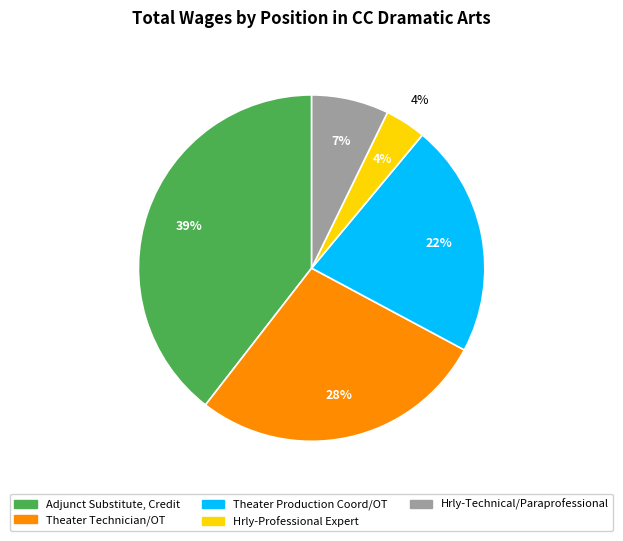

True or false: Hrly-Professional Expert accounts for 4% of the total.

True